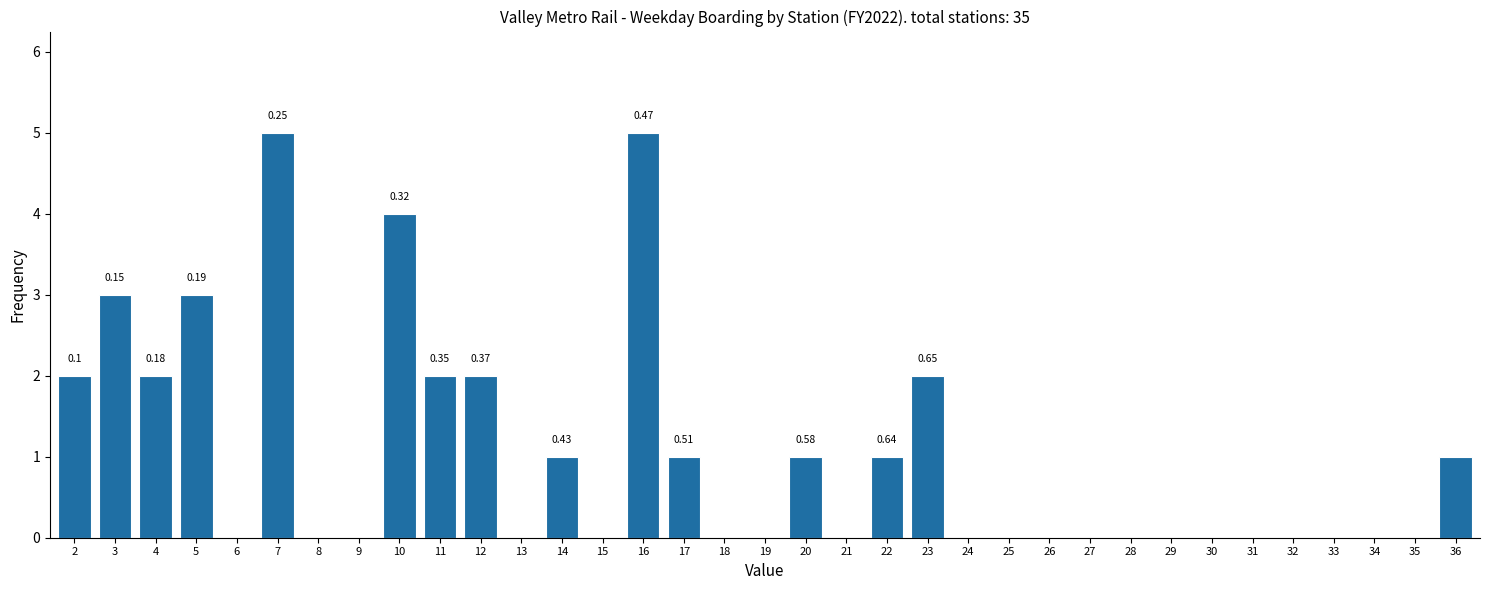

What is the ratio of the value at 22 to the value at 14?

1.0